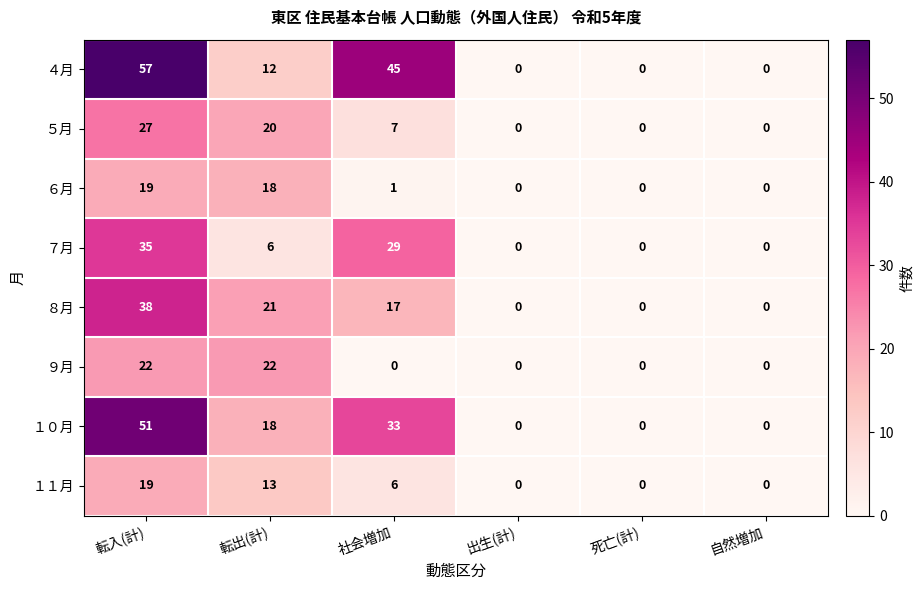

The ７月 series shows 10 at 転出(計). True or false?

False